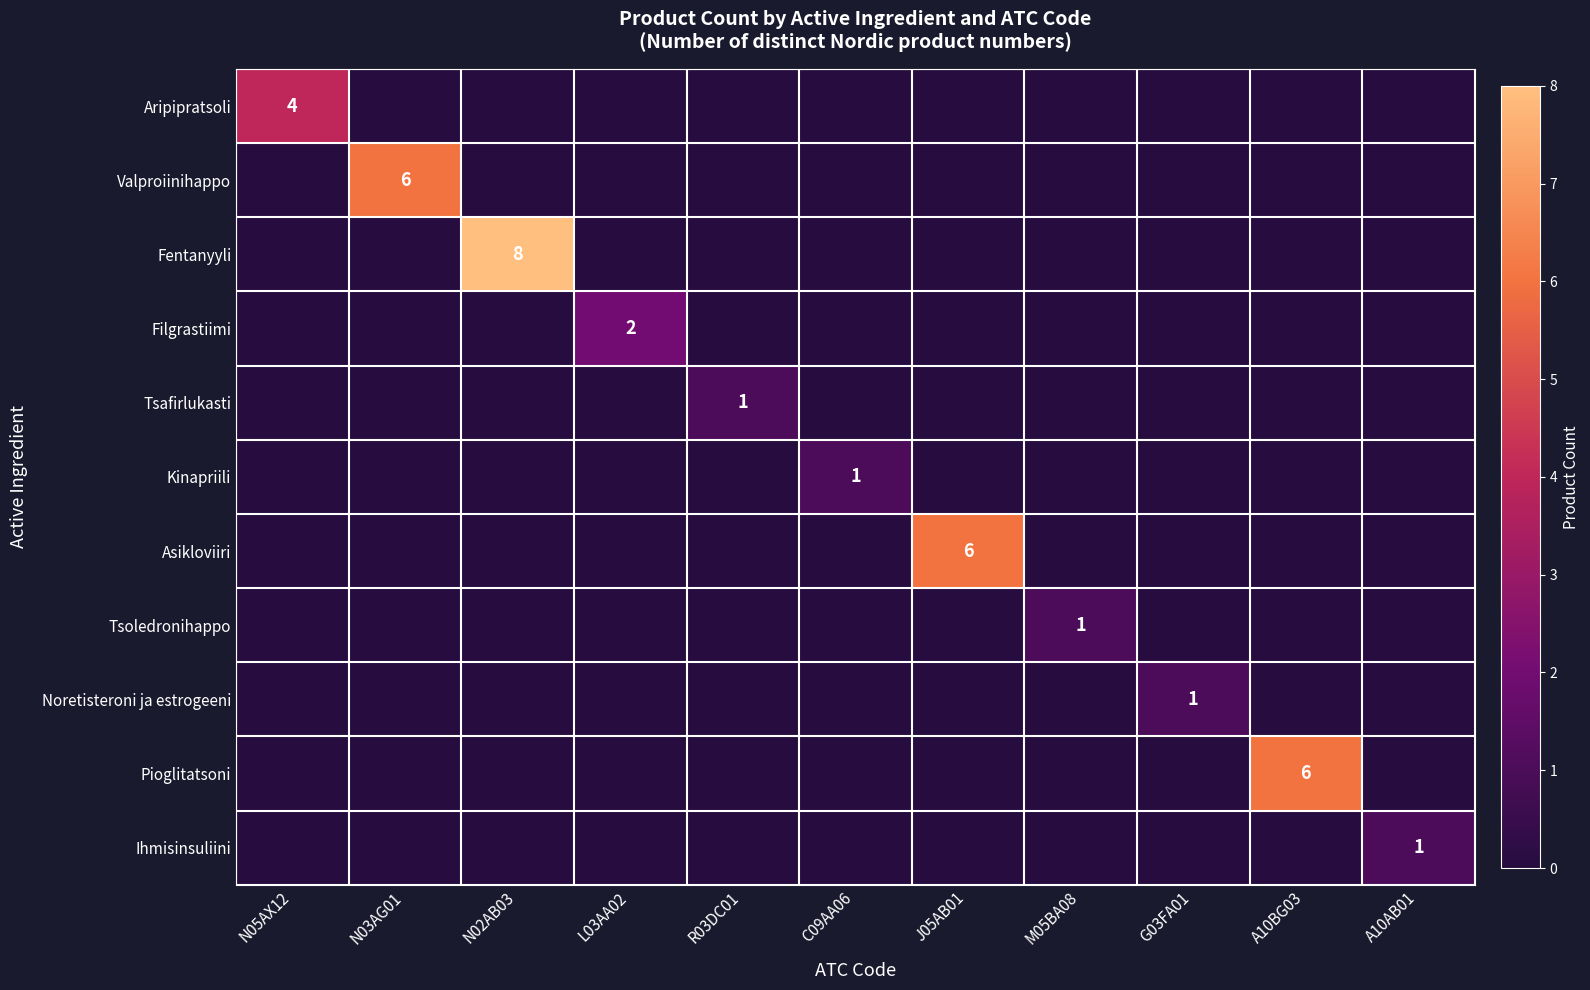

The Noretisteroni ja estrogeeni series shows 1 at G03FA01. True or false?

True